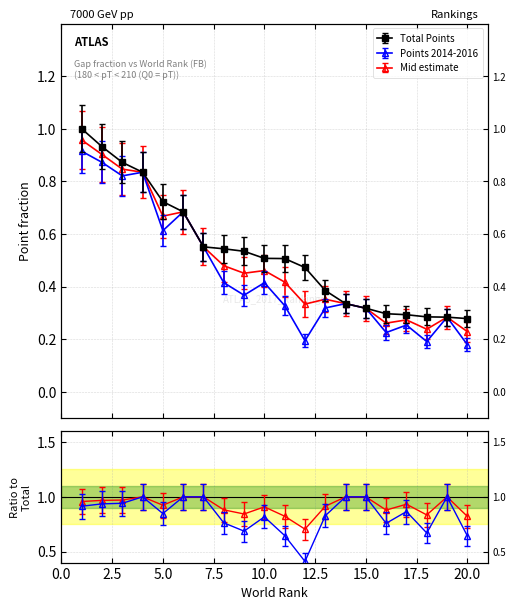

Which label corresponds to the smallest value in the chart?

20